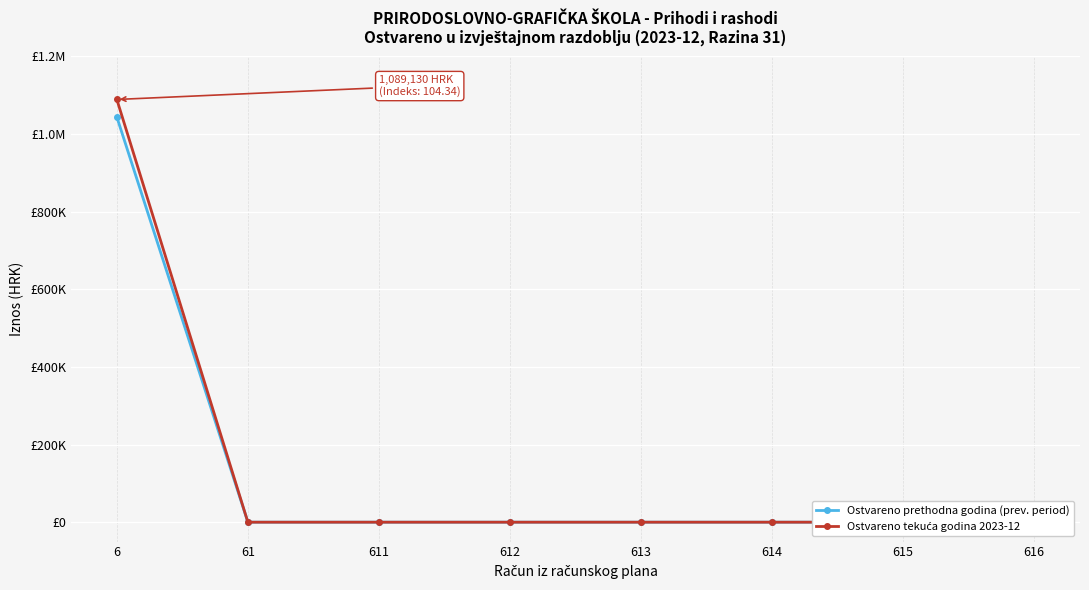

Where is Ostvareno prethodna godina (prev. period) nearest to the value 521929?

61